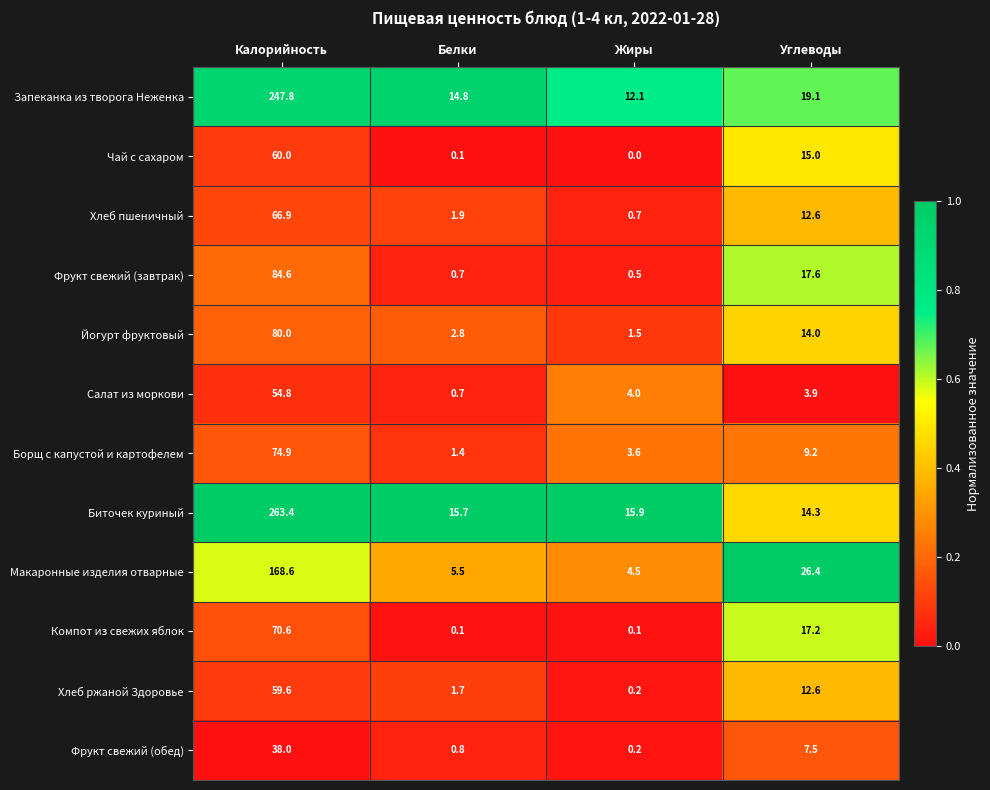

List the series in order of their peak value, lowest first.

Фрукт свежий (обед), Салат из моркови, Хлеб ржаной Здоровье, Чай с сахаром, Хлеб пшеничный, Компот из свежих яблок, Борщ с капустой и картофелем, Йогурт фруктовый, Фрукт свежий (завтрак), Макаронные изделия отварные, Запеканка из творога Неженка, Биточек куриный